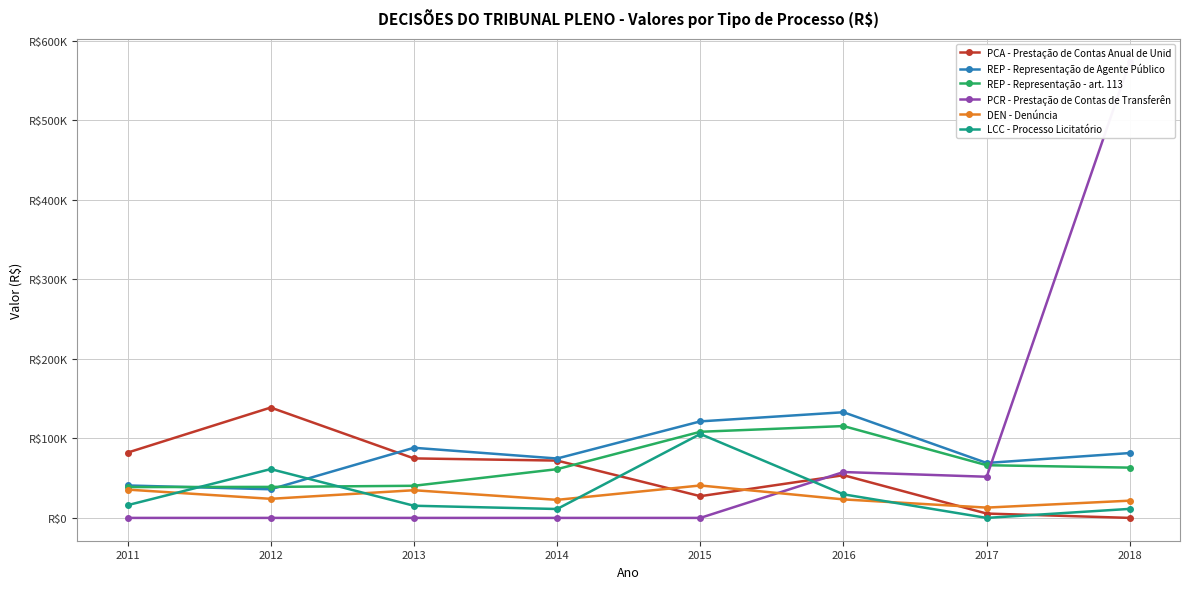

What are all the series names shown in the legend?

PCA - Prestação de Contas Anual de Unid, REP - Representação de Agente Público, REP - Representação - art. 113, PCR - Prestação de Contas de Transferên, DEN - Denúncia, LCC - Processo Licitatório